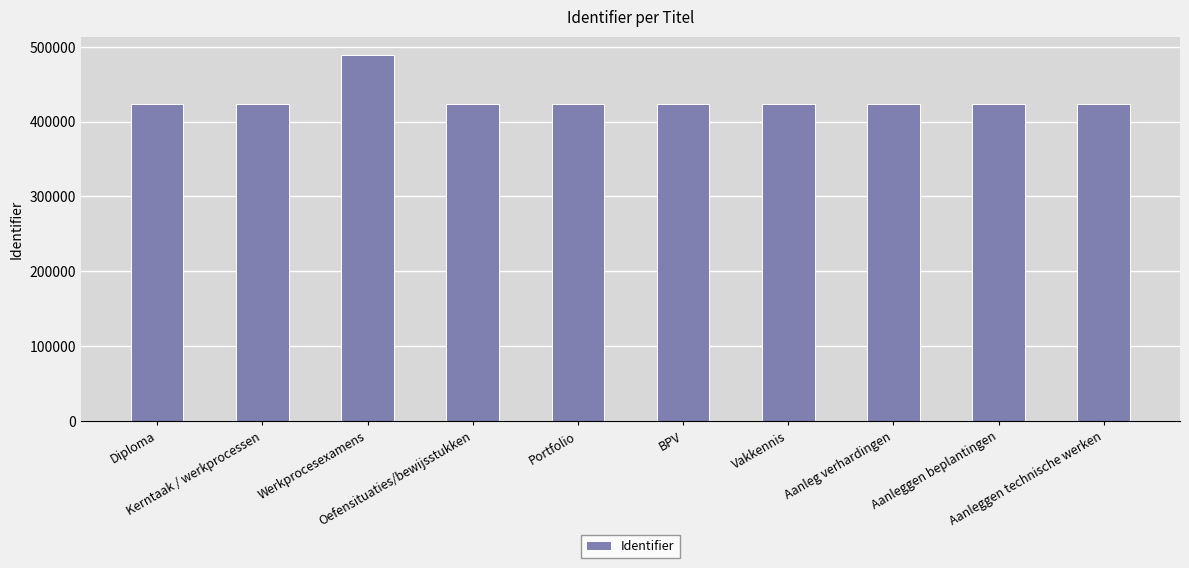

What is the change in value from Diploma to Kerntaak / werkprocessen?

+5